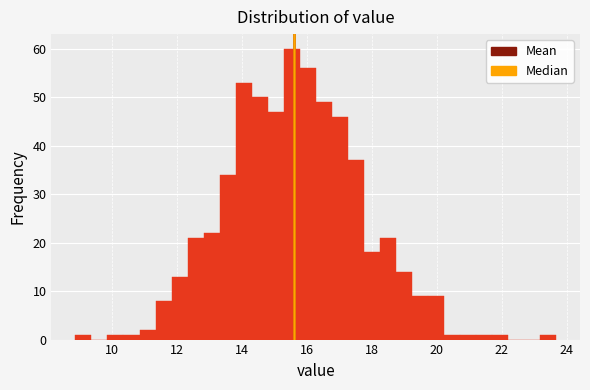

Around what value on the x-axis is the tallest bar? Give the approximate position of its centre, as read against the axis.

15.6